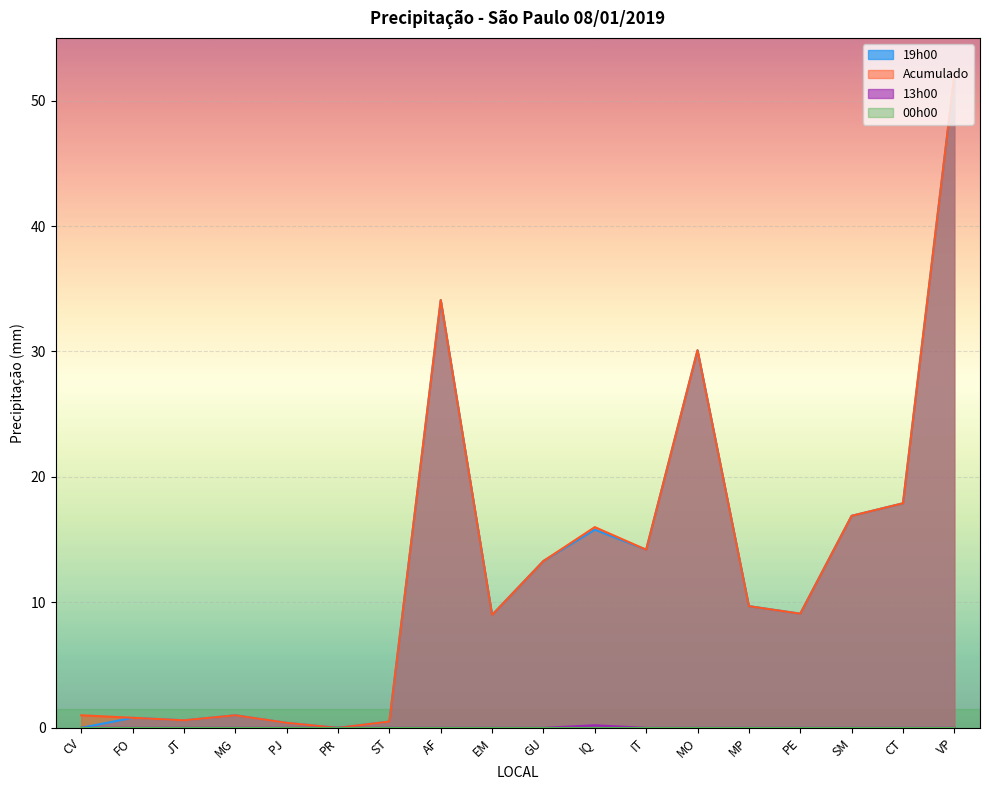

List the labels in order of 13h00 value, largest first.

IQ, CV, FO, JT, MG, PJ, PR, ST, AF, EM, GU, IT, MO, MP, PE, SM, CT, VP